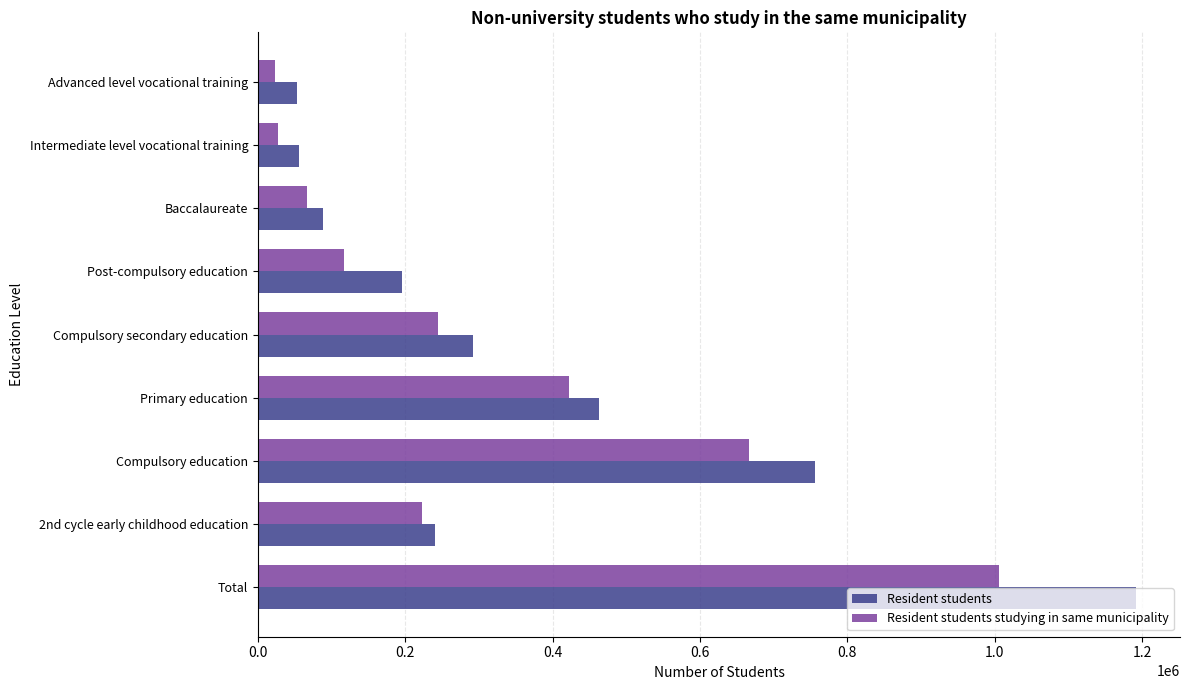

What is the total value across all series at Baccalaureate?

155024